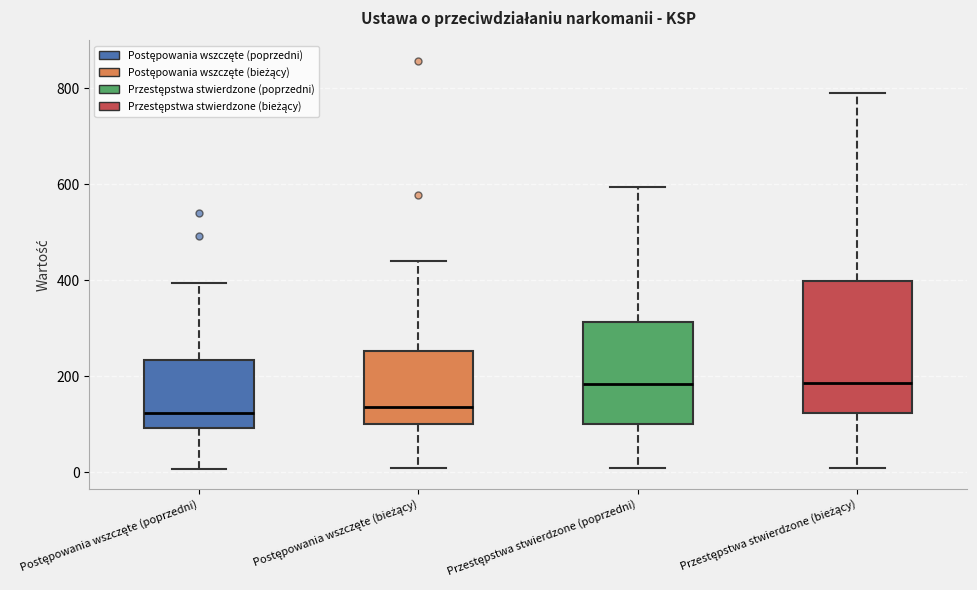

Comparing the boxes themselves (not the whiskers), which one is the tallest?

Przestępstwa stwierdzone (bieżący)